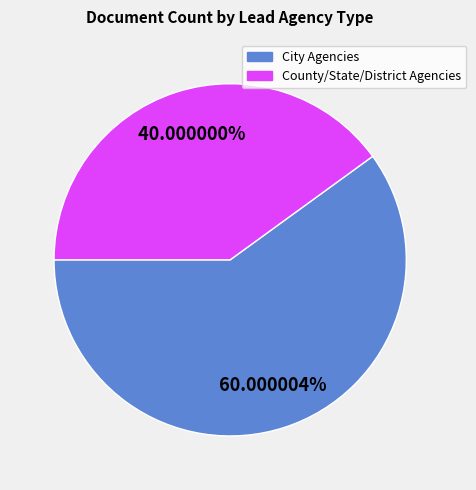

Count the number of slices in the pie.

2